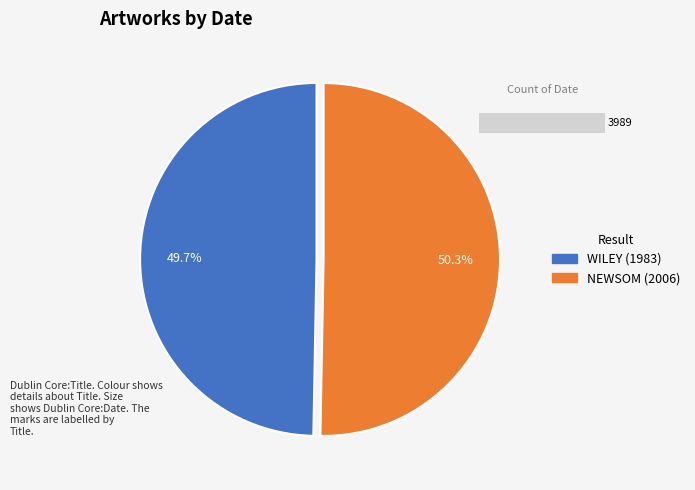

How many slices are in this pie chart?

2